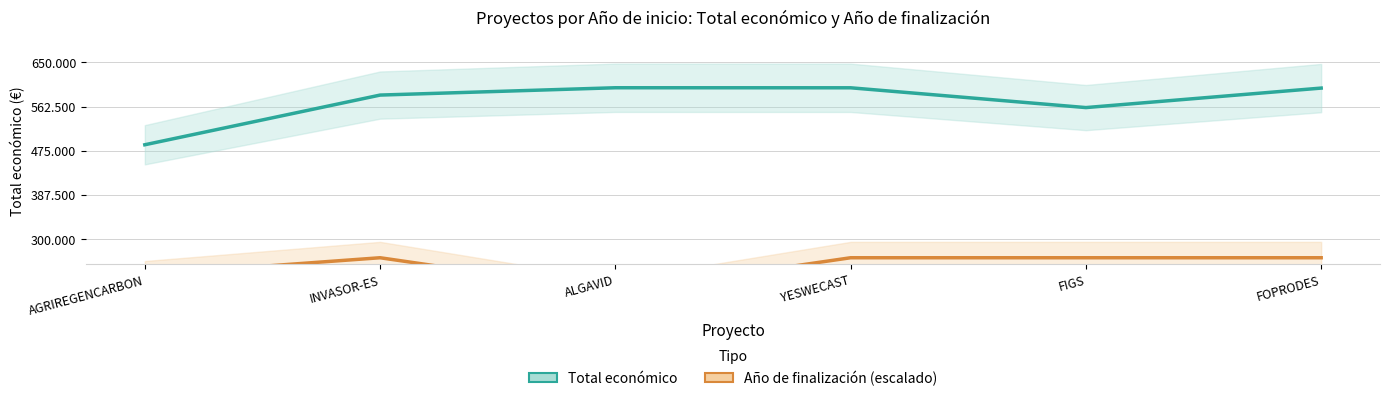

The value of Total económico at YESWECAST is 814264.3. True or false?

False